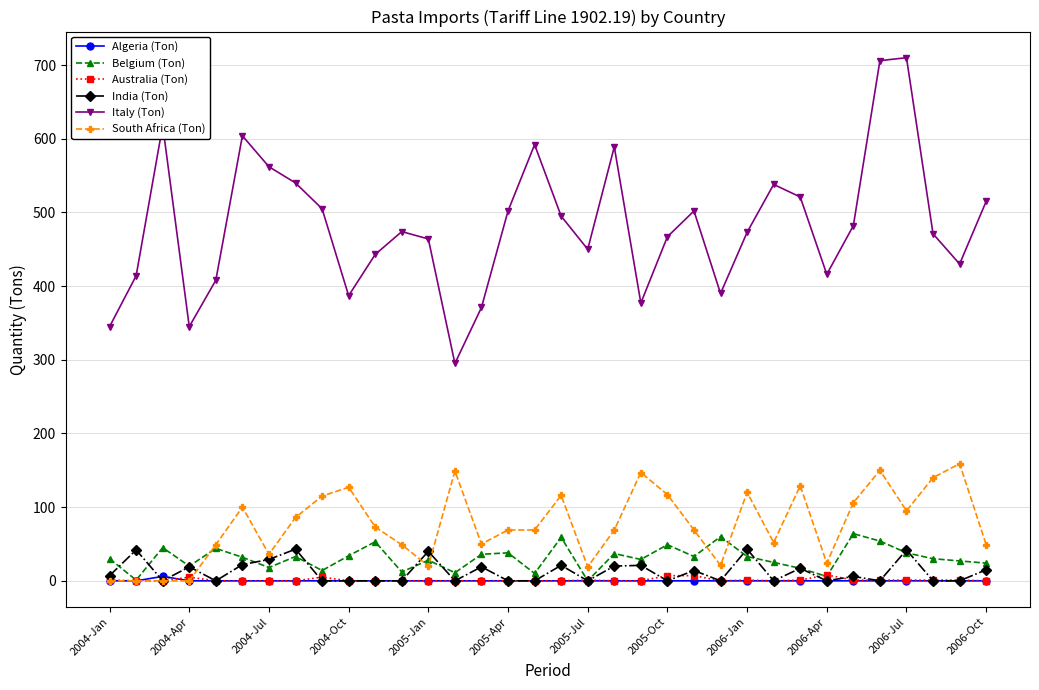

How many interior local valleys does the Italy (Ton) series have?

8